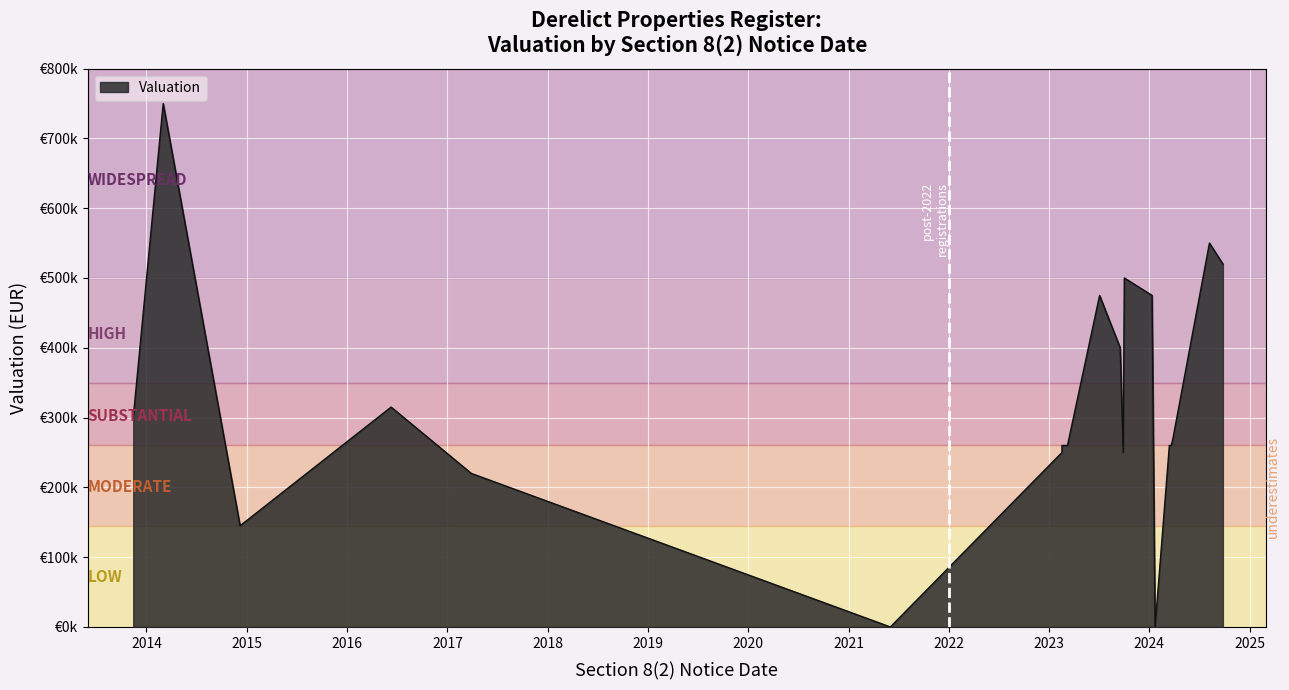

What is the ratio of the value at 2017-03-29 to the value at 2016-06-10?

0.7